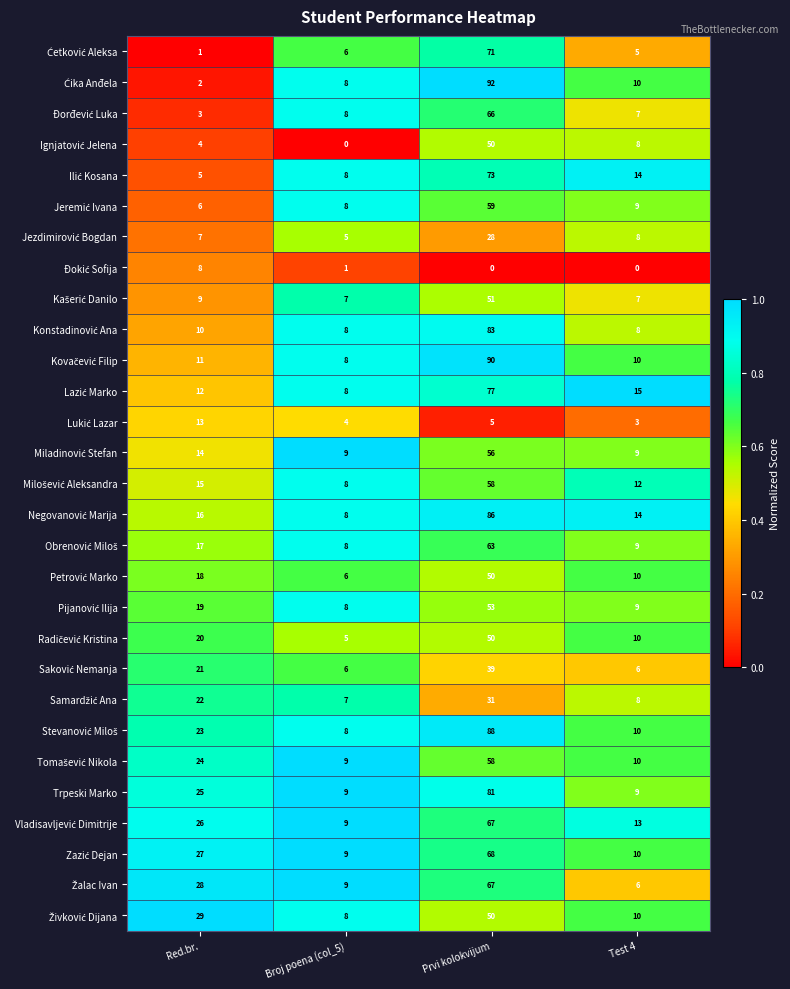

What is the difference between the highest and lowest values at Red.br.?

28